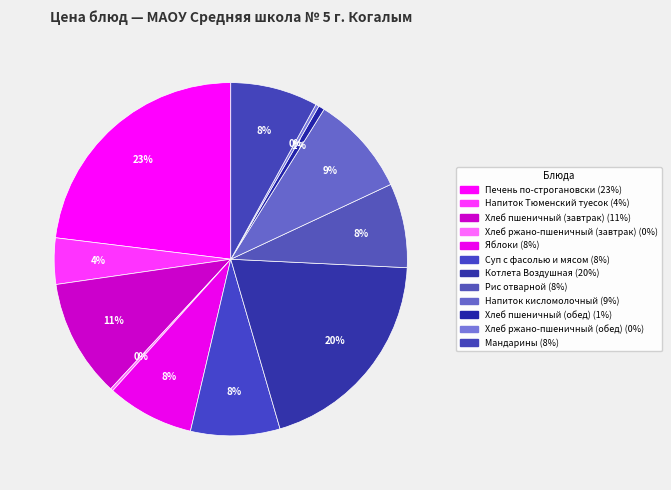

Which has a higher value, Рис отварной or Мандарины?

Мандарины